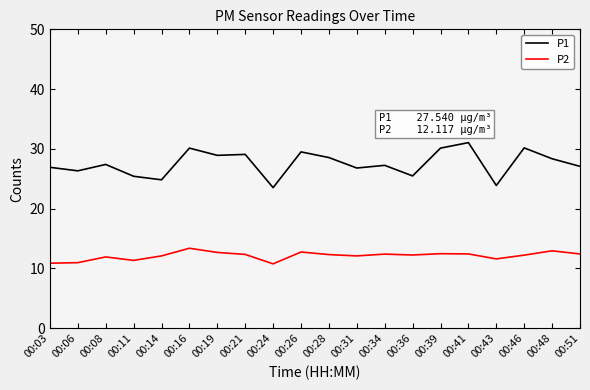

Is the value of P1 at 00:51 greater than the value of P2 at 00:14?

Yes